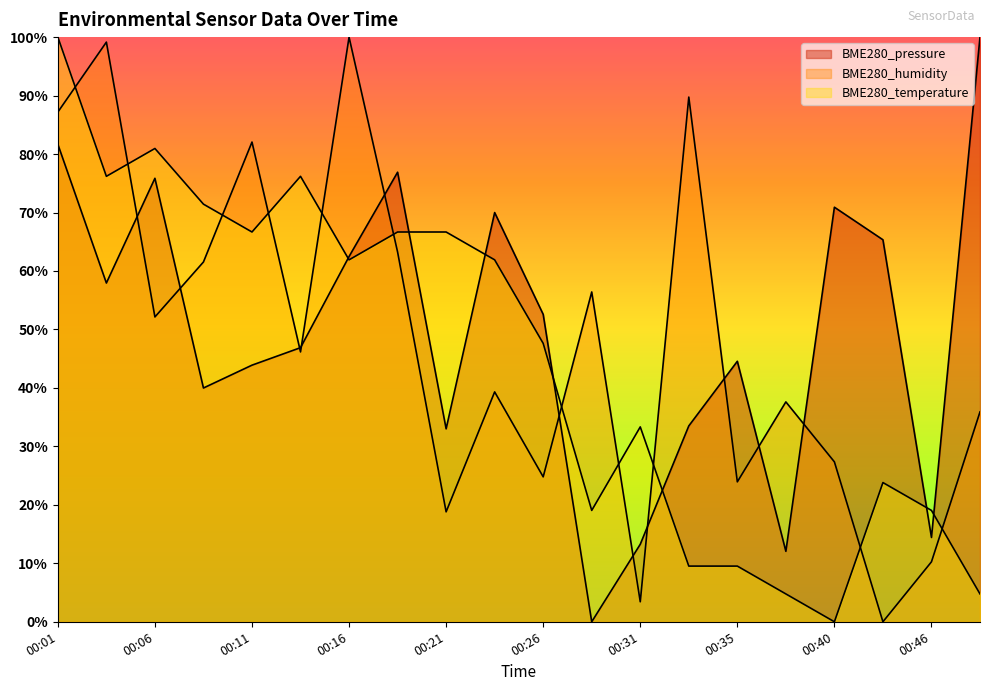

What is the value of the BME280_humidity point at the 8th from the left?

63.2